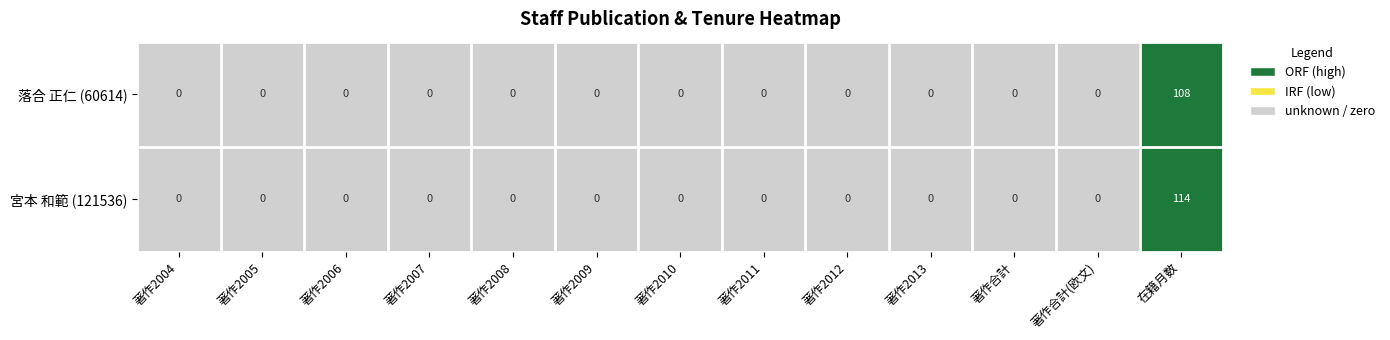

True or false: 落合 正仁 (60614) has a value of 0 at 著作2012.

True